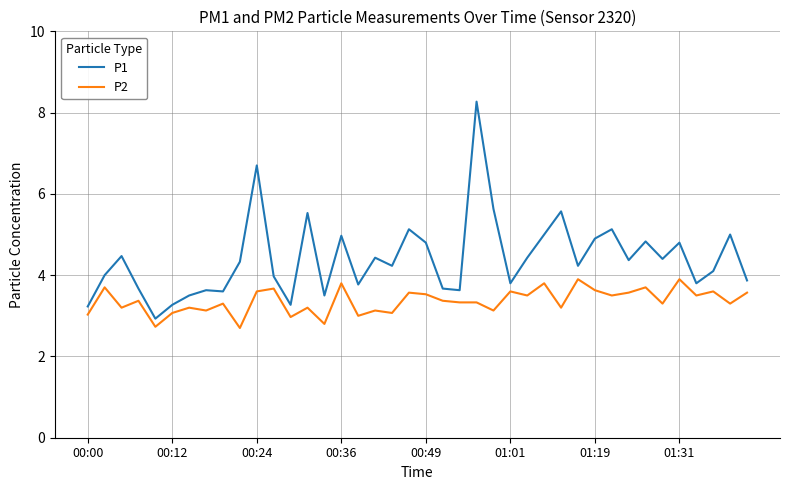

What is the difference between the maximum and minimum values in the P1 series?

5.3